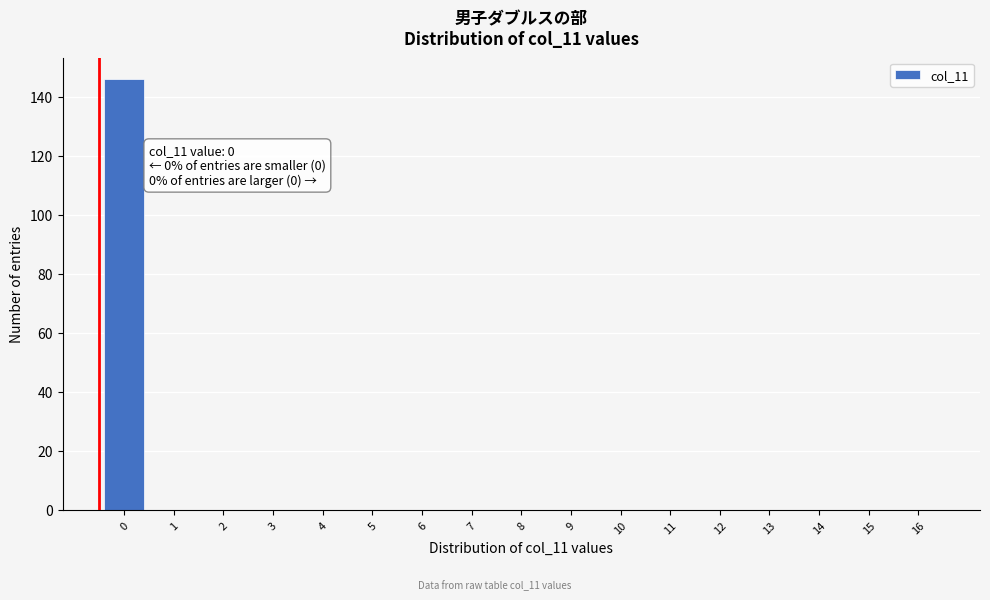

Reading right to left, what are all the values shown in this chart?

16=0	15=0	14=0	13=0	12=0	11=0	10=0	9=0	8=0	7=0	6=0	5=0	4=0	3=0	2=0	1=0	0=146